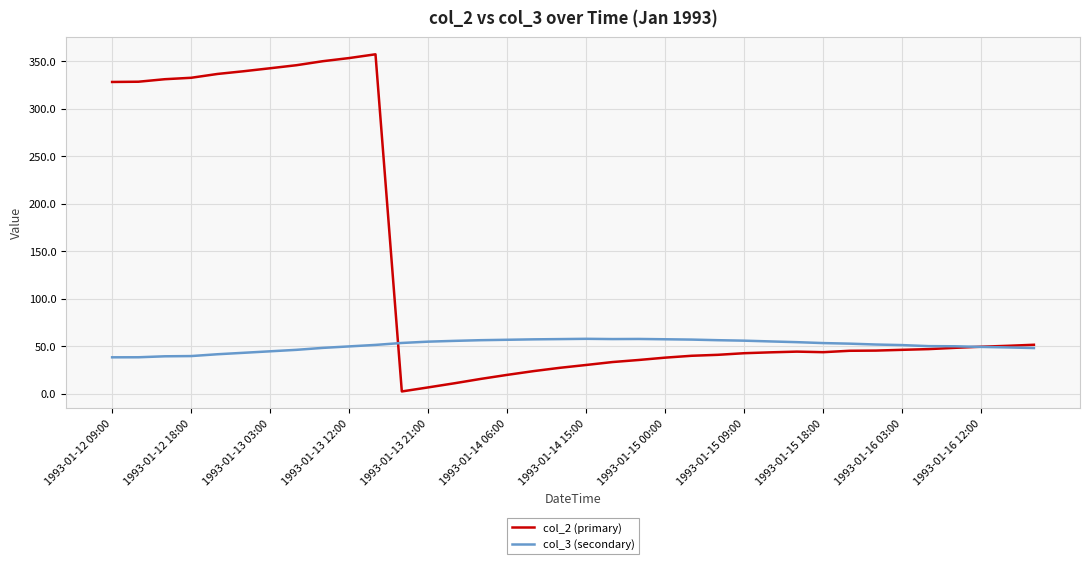

What is the highest value of the col_2 (primary) series?

357.4